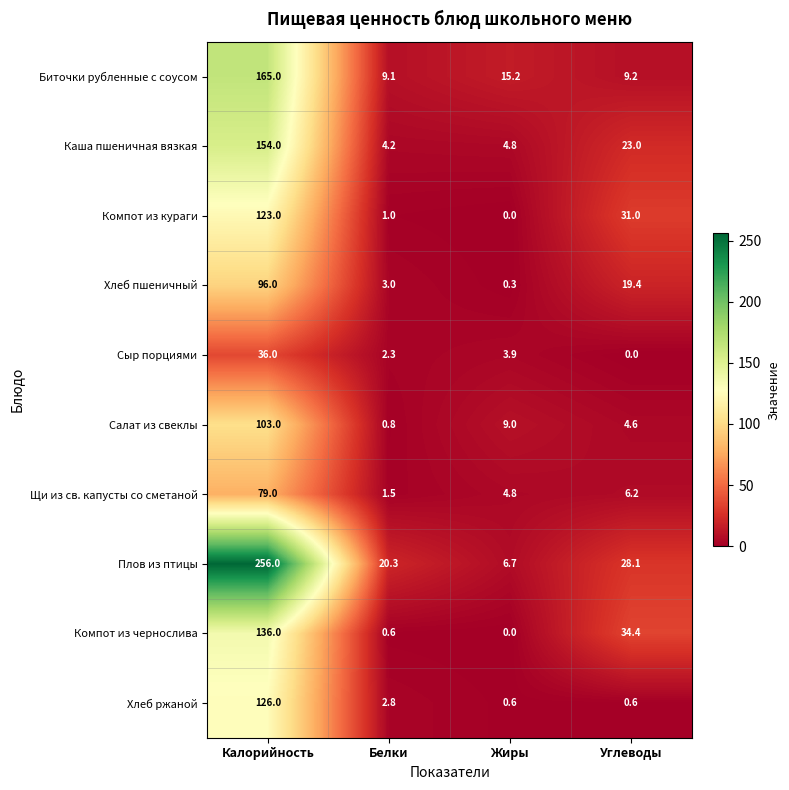

What is the difference between the second highest and minimum values in the Хлеб ржаной series?

2.2